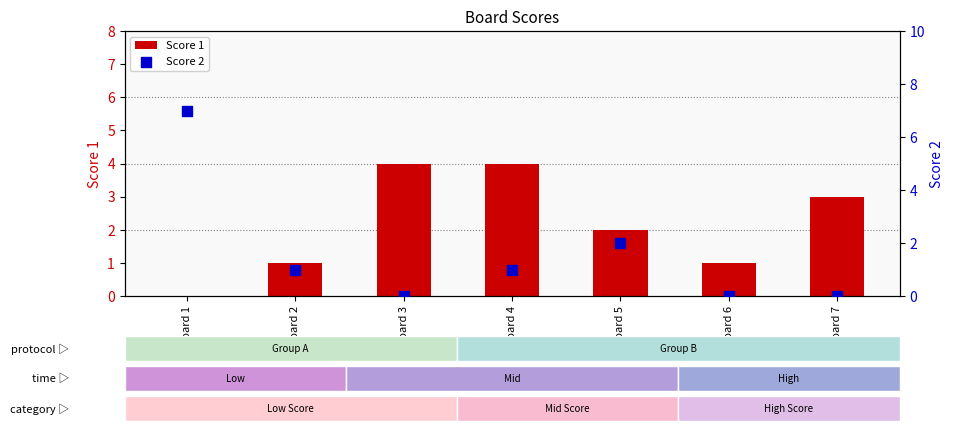

At which category is the sum across all series the highest?

Board 1